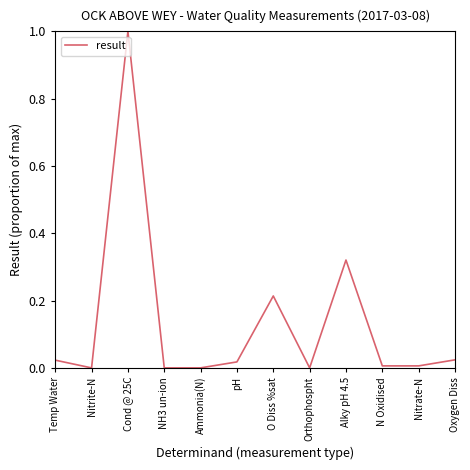

What is the difference between the maximum and minimum values?

1.0